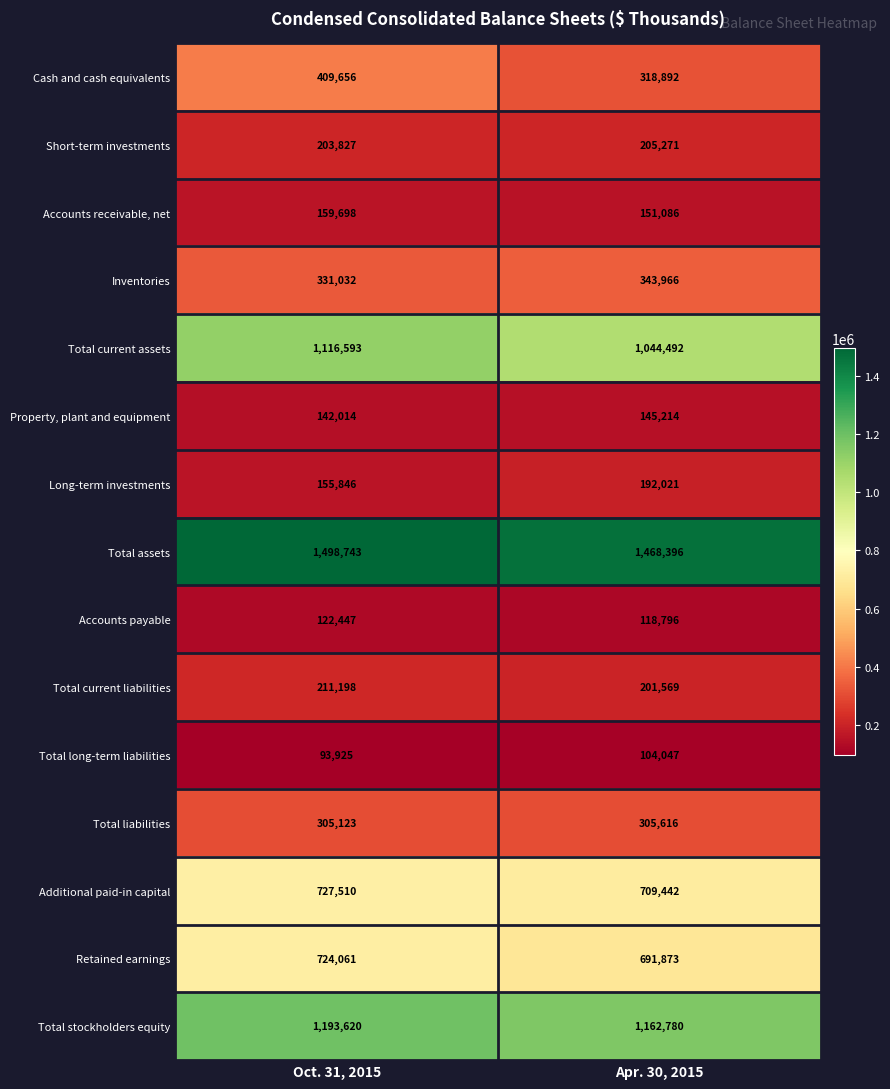

What is the total value across all series at Apr. 30, 2015?

7163461